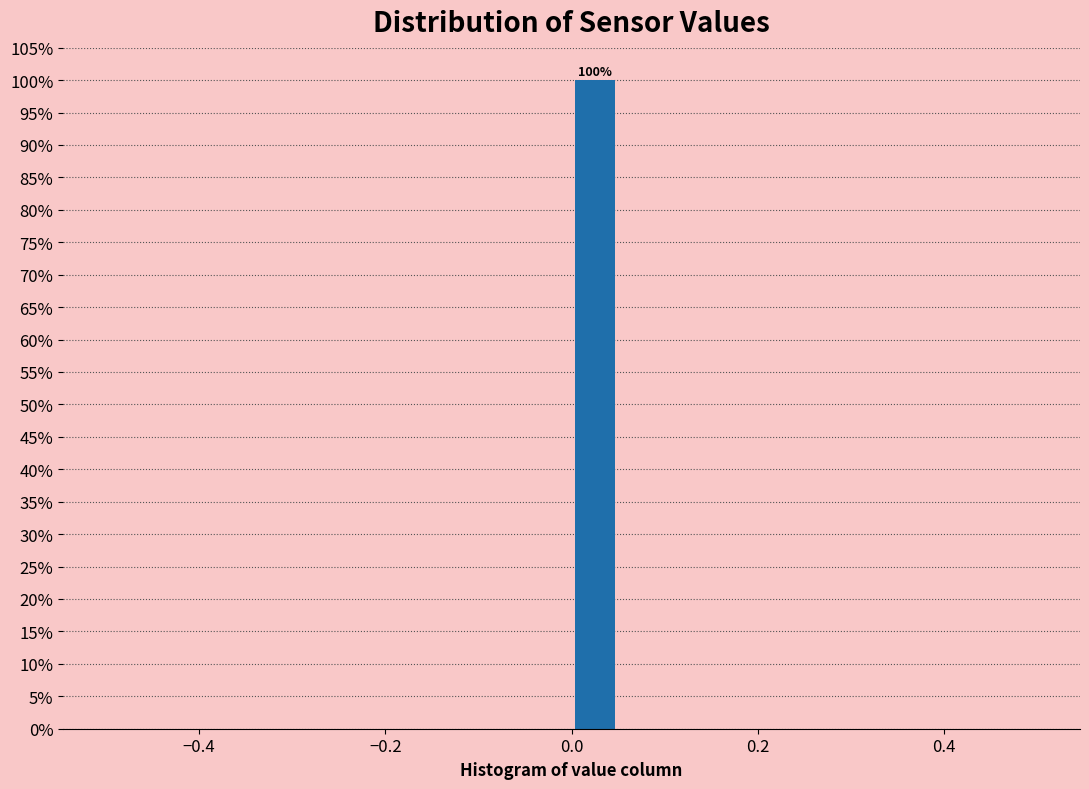

Around what value on the x-axis is the tallest bar? Give the approximate position of its centre, as read against the axis.

0.02